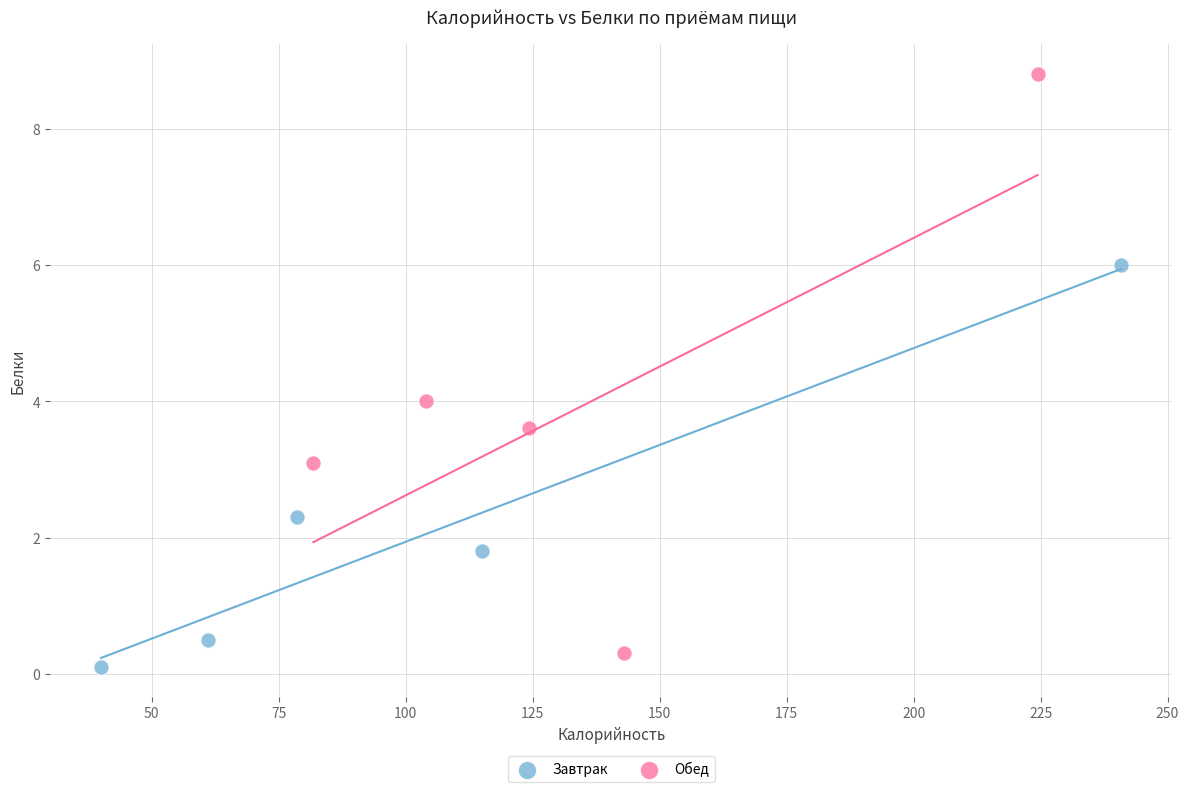

Which series has the widest spread of Y values?

Обед